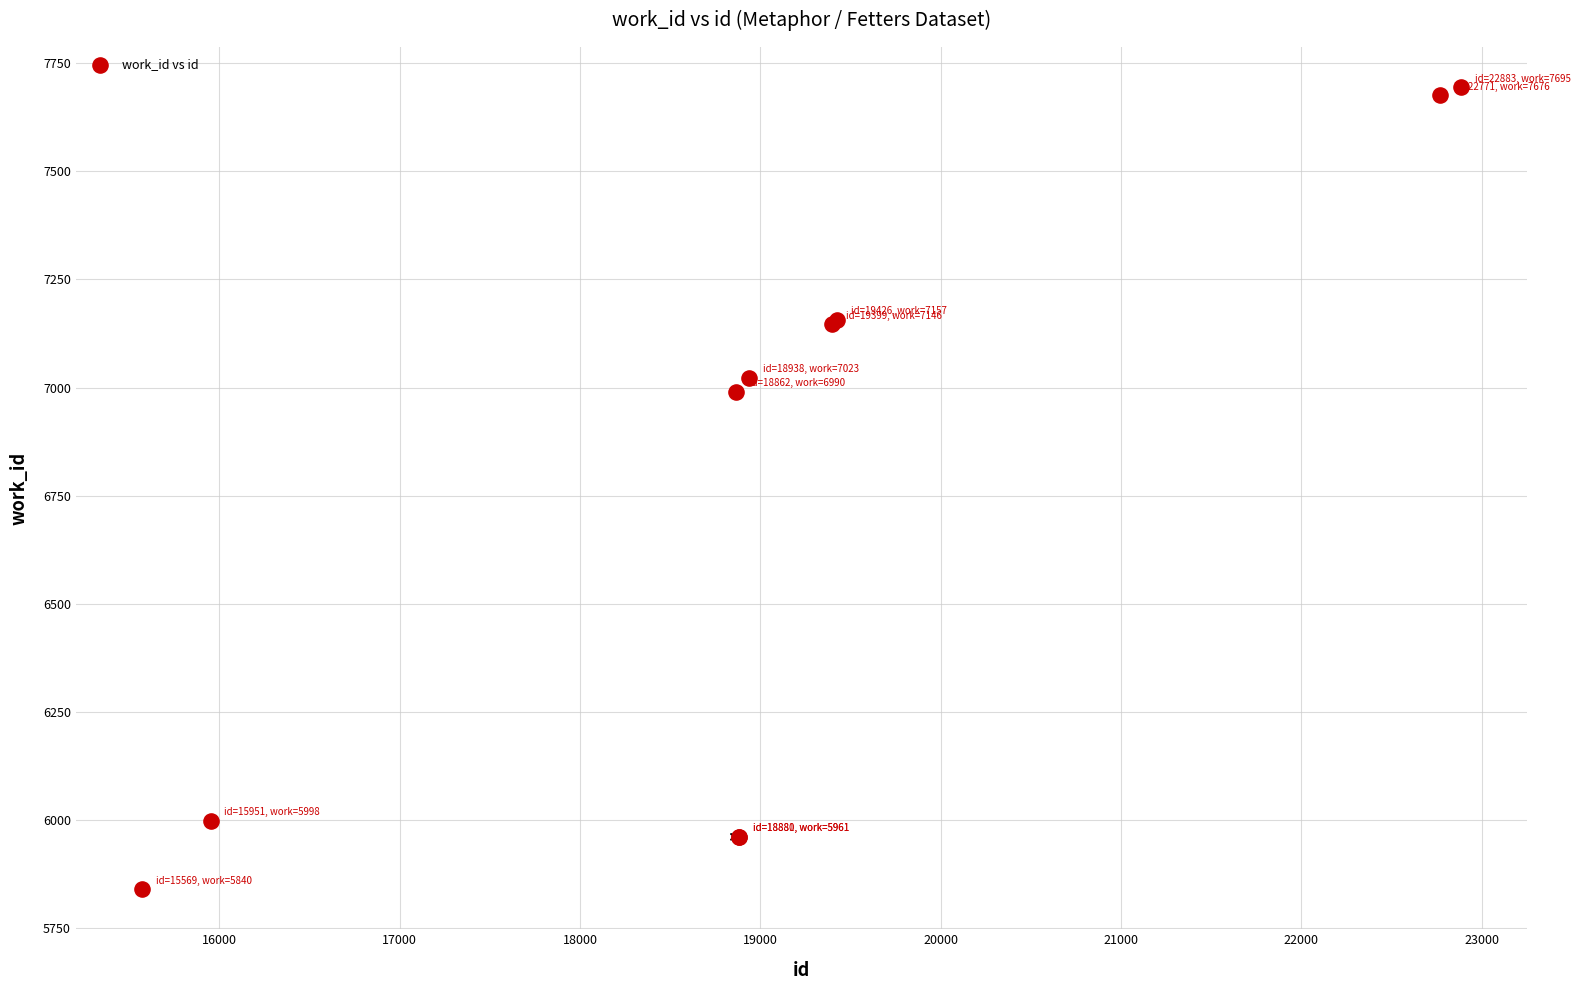

What Y value in the scatter plot is closest to 6767?

6990